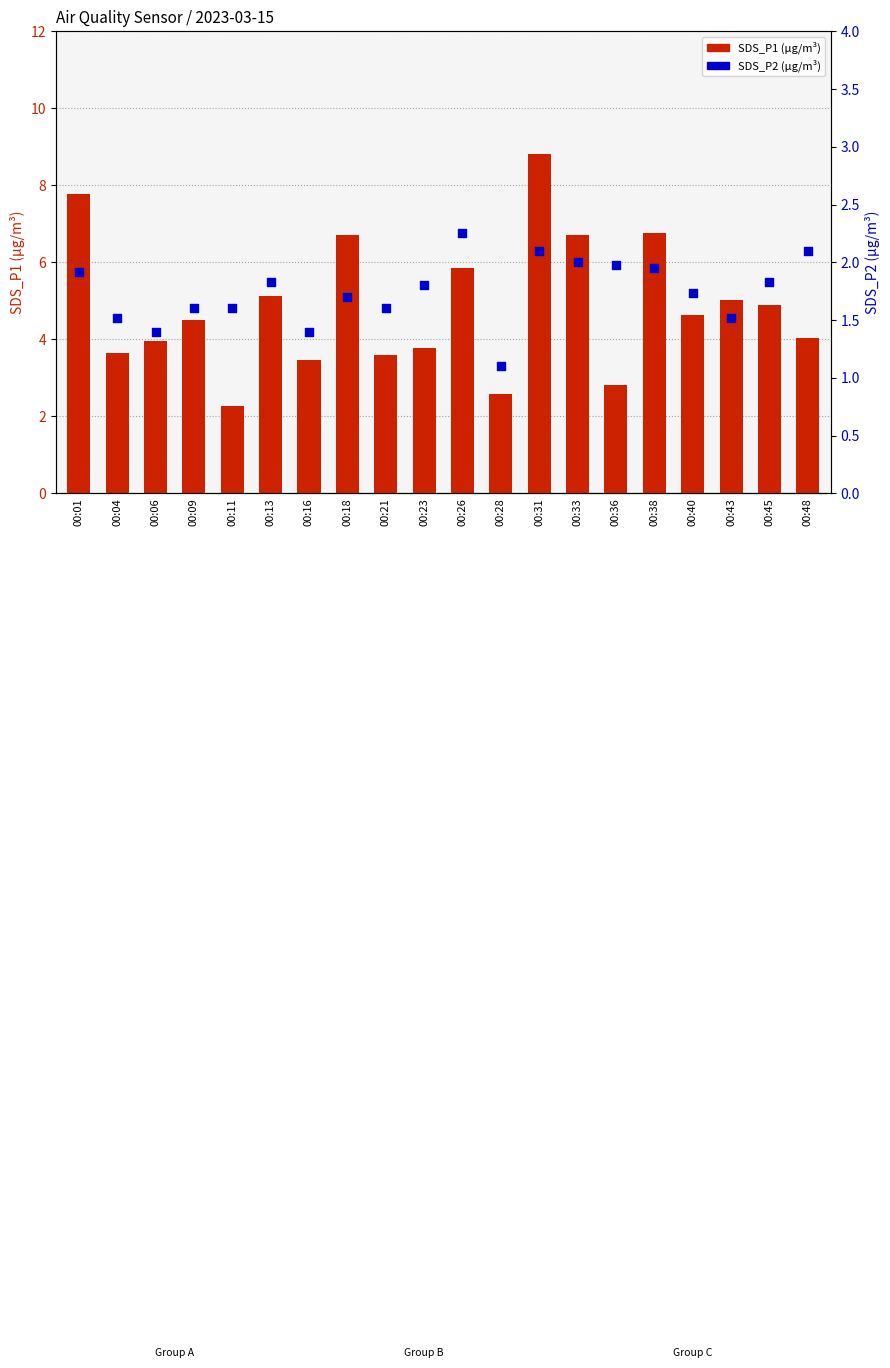

Which series has the largest total across all categories?

SDS_P1